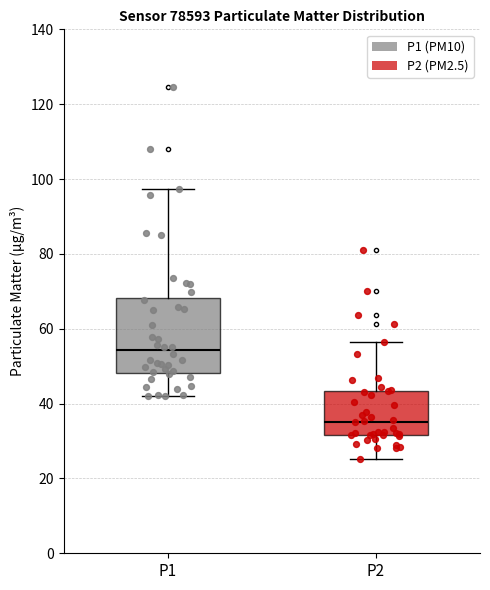

Where does the median line of the box for P1 sit on the y-axis? The values are not printed on the chart, so give them approximately, as read against the axis.

54